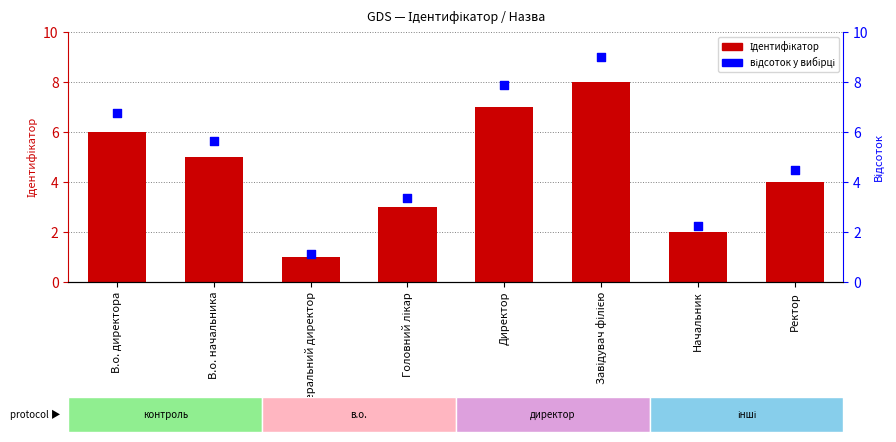

Which series has the largest total across all categories?

відсоток у вибірці